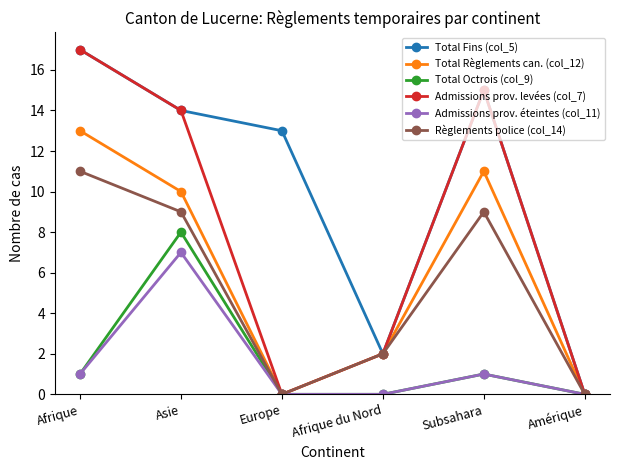

What are all the series names shown in the legend?

Total Fins (col_5), Total Règlements can. (col_12), Total Octrois (col_9), Admissions prov. levées (col_7), Admissions prov. éteintes (col_11), Règlements police (col_14)